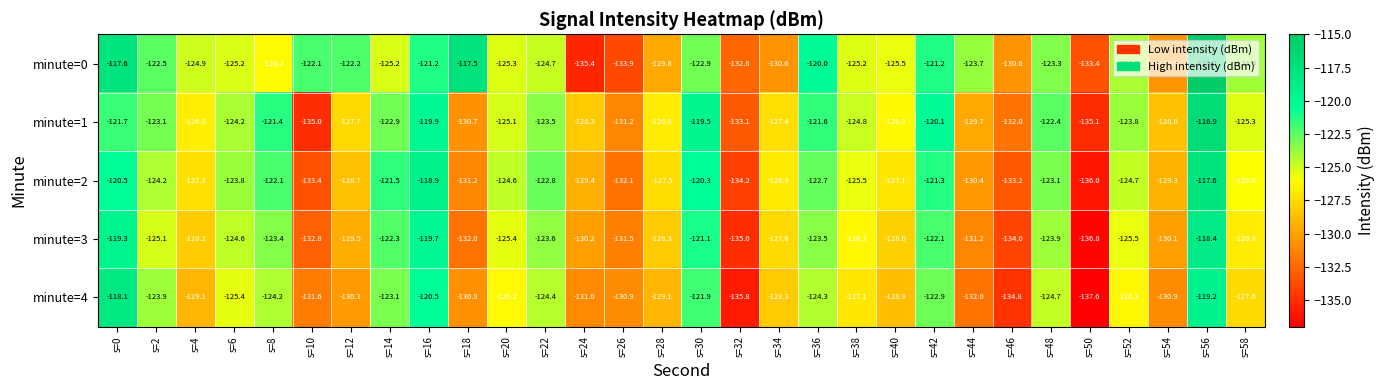

What is the difference between the highest and lowest values at s=56?

4.0